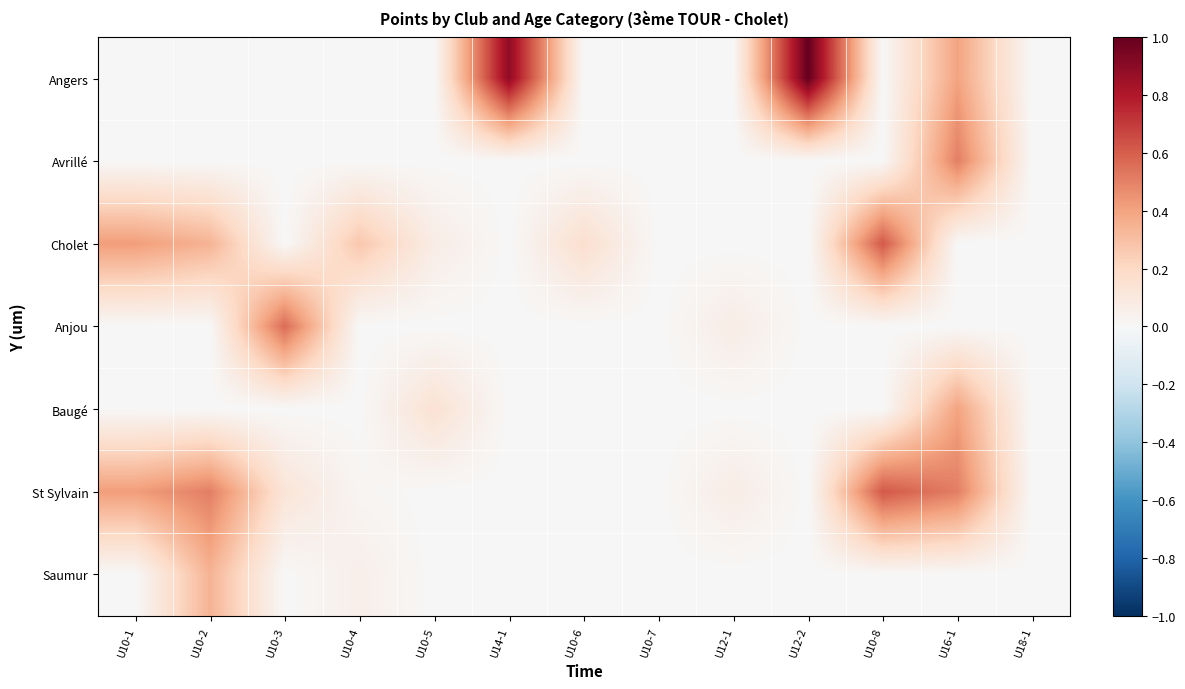

Reading left to right, extract all data points from this chart.

Angers: U10-1=0.0	U10-2=0.0	U10-3=0.0	U10-4=0.0	U10-5=0.0	U14-1=0.9	U10-6=0.0	U10-7=0.0	U12-1=0.0	U12-2=1.0	U10-8=0.0	U16-1=0.4	U18-1=0.0
Avrillé: U10-1=0.0	U10-2=0.0	U10-3=0.0	U10-4=0.0	U10-5=0.0	U14-1=0.0	U10-6=0.0	U10-7=0.0	U12-1=0.0	U12-2=0.0	U10-8=0.0	U16-1=0.5	U18-1=0.0
Cholet: U10-1=0.4	U10-2=0.3	U10-3=0.0	U10-4=0.3	U10-5=0.1	U14-1=0.0	U10-6=0.2	U10-7=0.0	U12-1=0.0	U12-2=0.0	U10-8=0.6	U16-1=0.0	U18-1=0.0
Anjou: U10-1=0.0	U10-2=0.0	U10-3=0.6	U10-4=0.0	U10-5=0.0	U14-1=0.0	U10-6=0.0	U10-7=0.0	U12-1=0.1	U12-2=0.0	U10-8=0.0	U16-1=0.0	U18-1=0.0
Baugé: U10-1=0.0	U10-2=0.0	U10-3=0.0	U10-4=0.0	U10-5=0.1	U14-1=0.0	U10-6=0.0	U10-7=0.0	U12-1=0.0	U12-2=0.0	U10-8=0.0	U16-1=0.4	U18-1=0.0
St Sylvain: U10-1=0.4	U10-2=0.5	U10-3=0.1	U10-4=0.0	U10-5=0.0	U14-1=0.0	U10-6=0.0	U10-7=0.0	U12-1=0.1	U12-2=0.0	U10-8=0.6	U16-1=0.5	U18-1=0.0
Saumur: U10-1=0.0	U10-2=0.3	U10-3=0.0	U10-4=0.1	U10-5=0.0	U14-1=0.0	U10-6=0.0	U10-7=0.0	U12-1=0.0	U12-2=0.0	U10-8=0.0	U16-1=0.0	U18-1=0.0